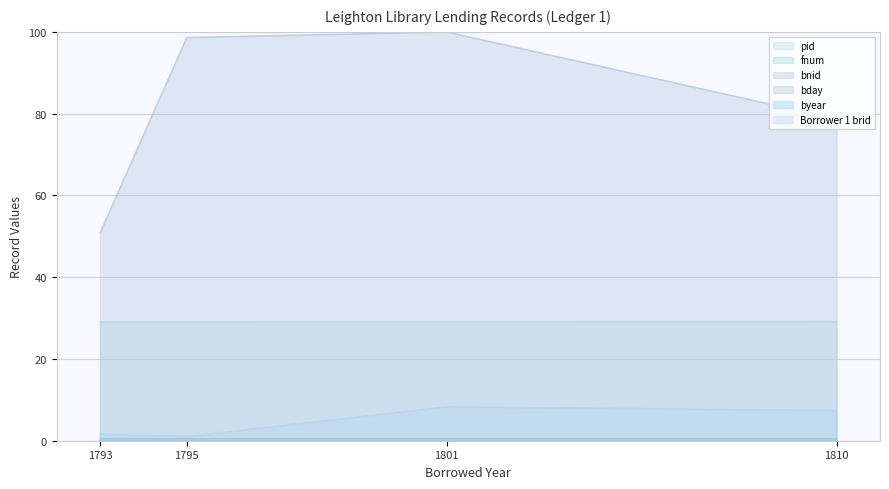

Does the chart display data point markers on the line(s)?

No